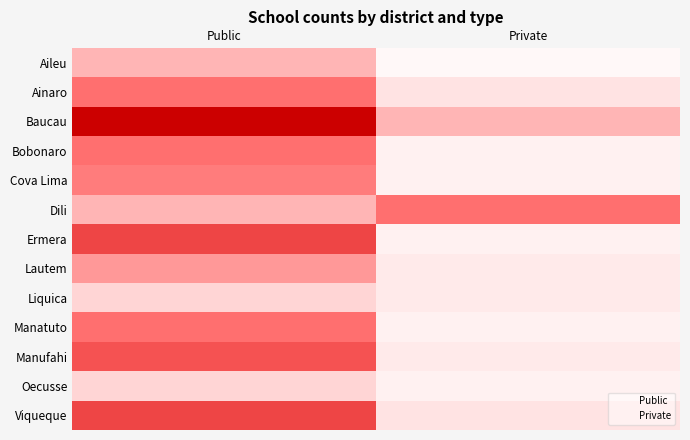

What is the highest value of the Lautem series?

11